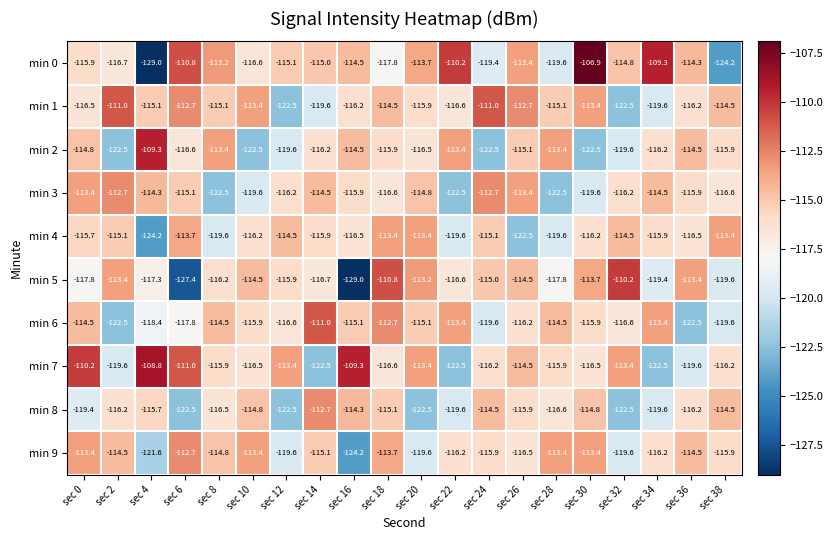

What is the average value of the min 1 series?

-115.7